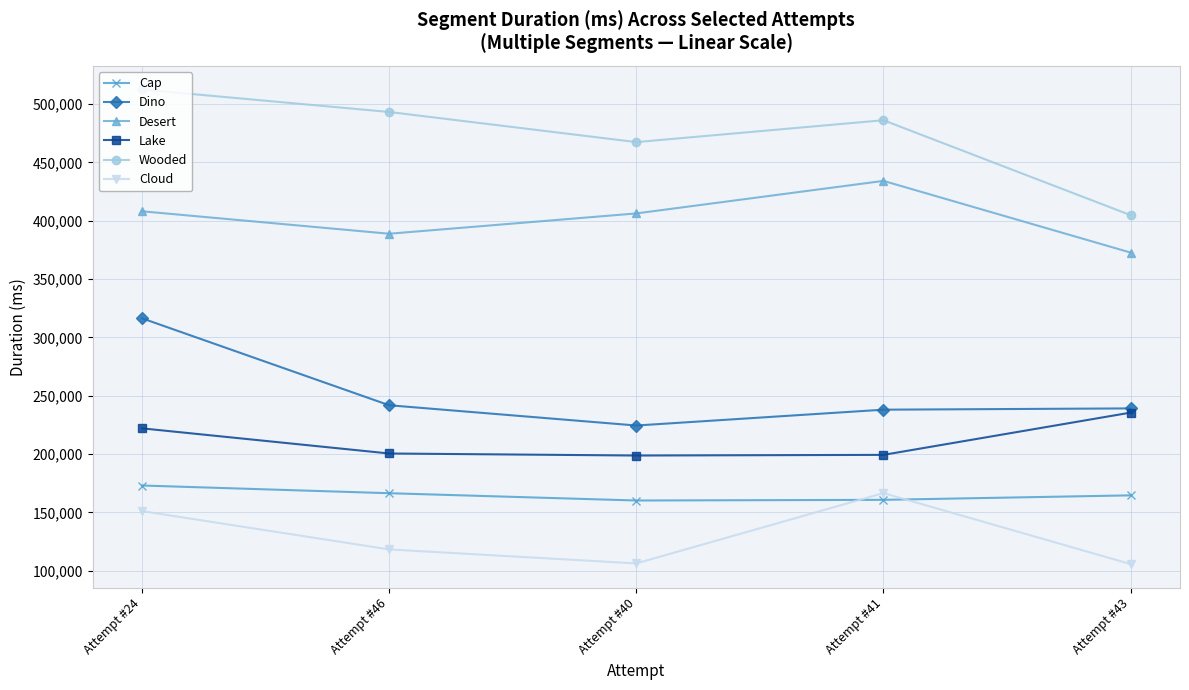

In Cap, how many points are lower than both neighbors (excluding endpoints)?

1